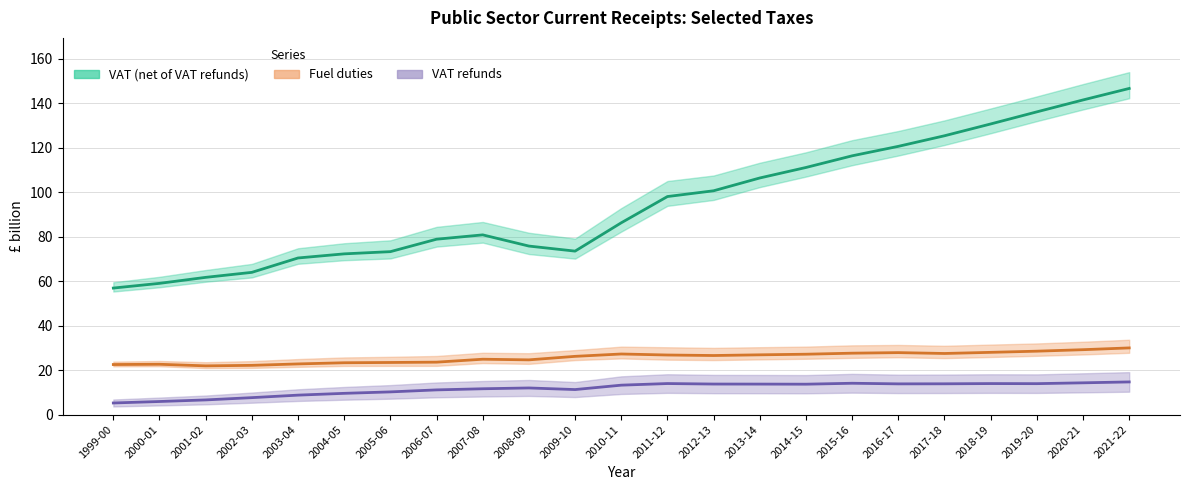

What is the difference between the VAT (net of VAT refunds) values at 2007-08 and 2006-07?

1.9